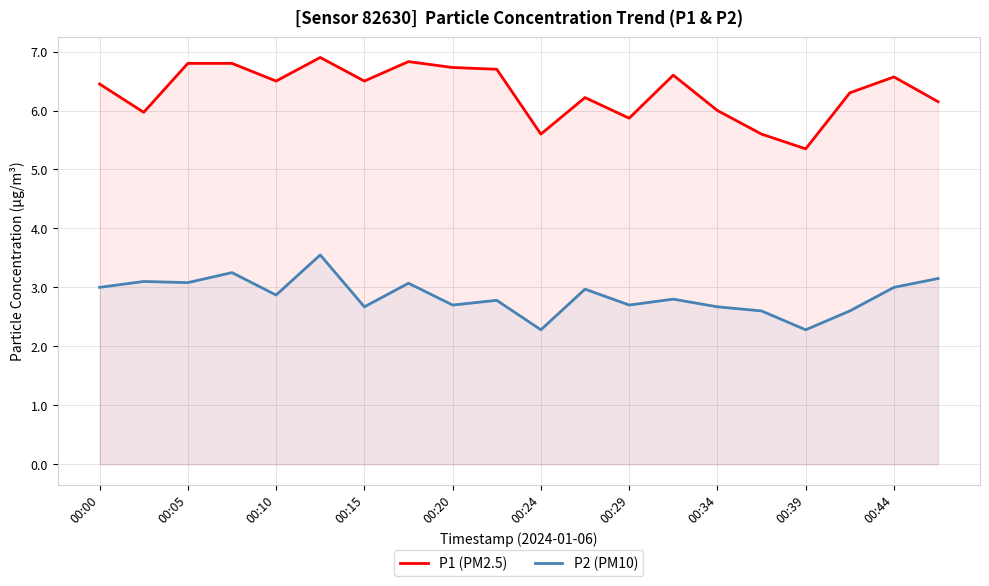

Rank the series by their average value, from highest to lowest.

P1 (PM2.5), P2 (PM10)